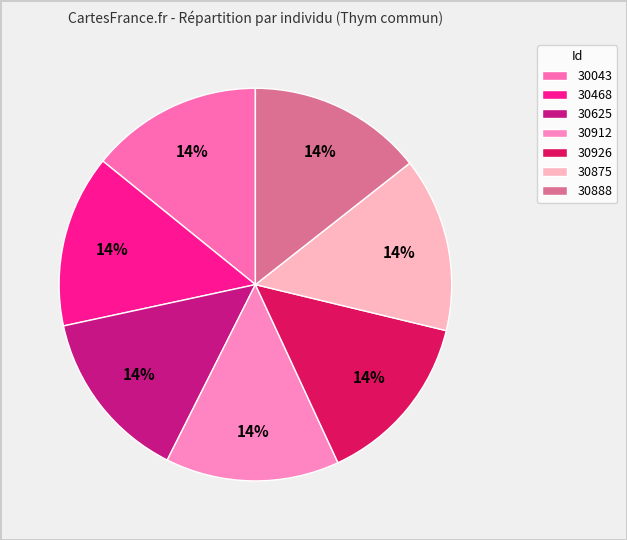

What portion of the pie excludes 30875?

85.6%